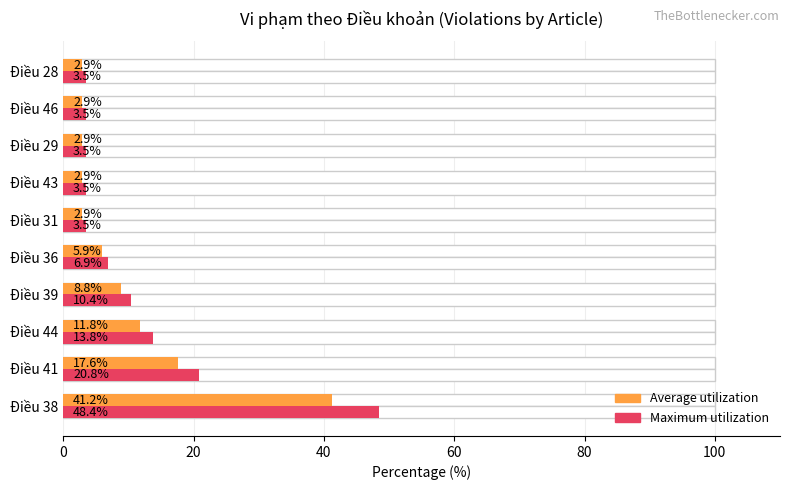

Reading right to left, list all the values displayed in this chart.

Average utilization: 2.9	2.9	2.9	2.9	2.9	5.9	8.8	11.8	17.6	41.2
Maximum utilization: 3.5	3.5	3.5	3.5	3.5	6.9	10.4	13.8	20.8	48.4